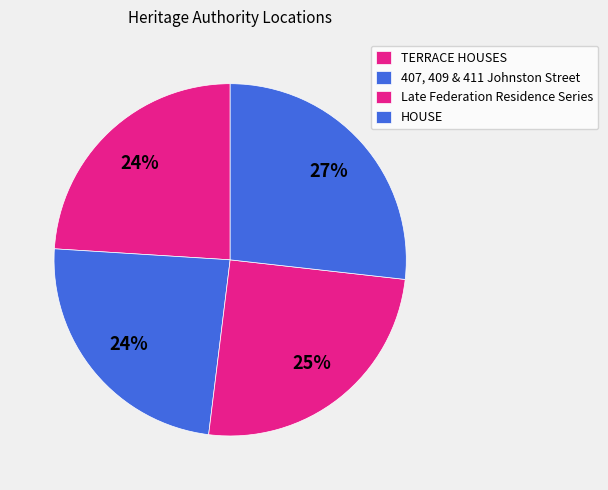

Count the number of slices in the pie.

4